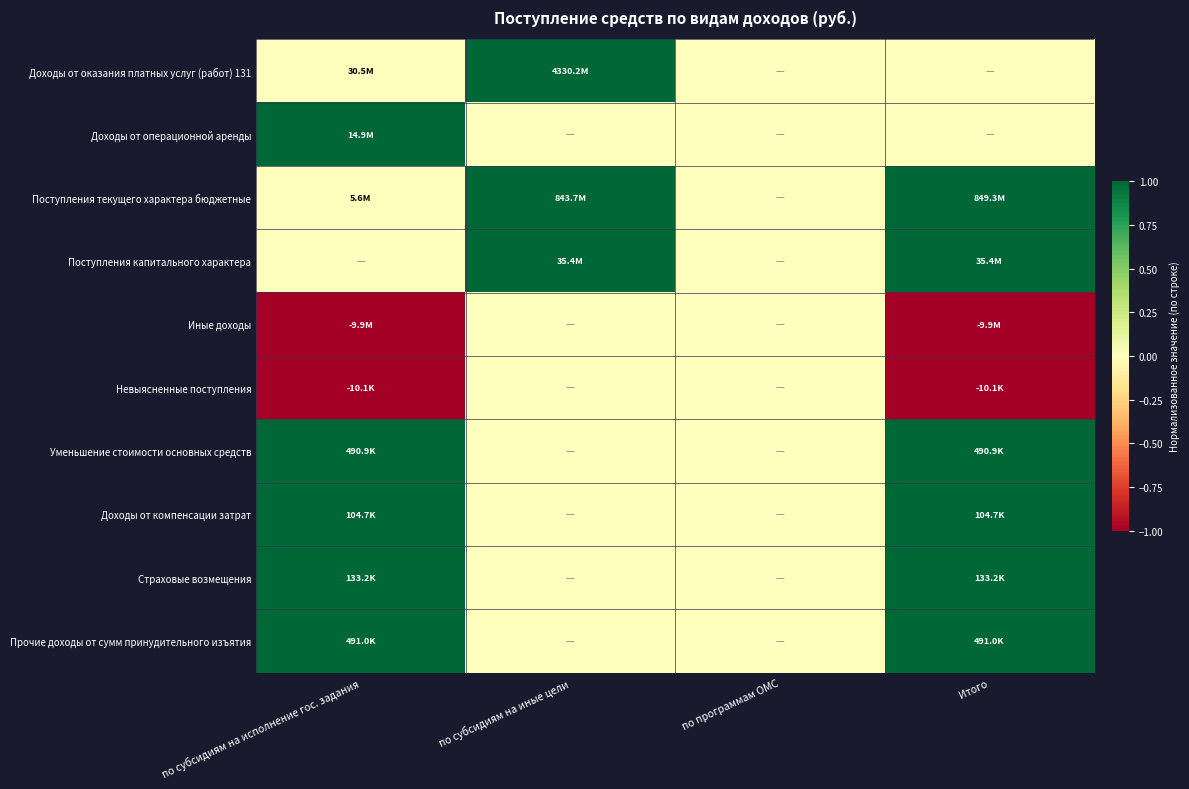

At which category is the sum across all series the highest?

Итого